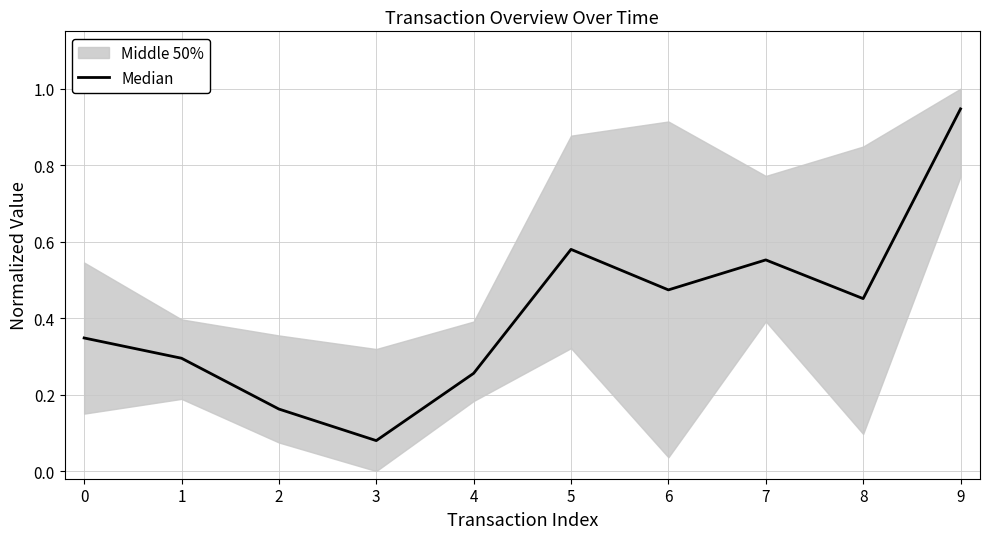

List the labels in order of value, smallest first.

3, 2, 4, 1, 0, 8, 6, 7, 5, 9